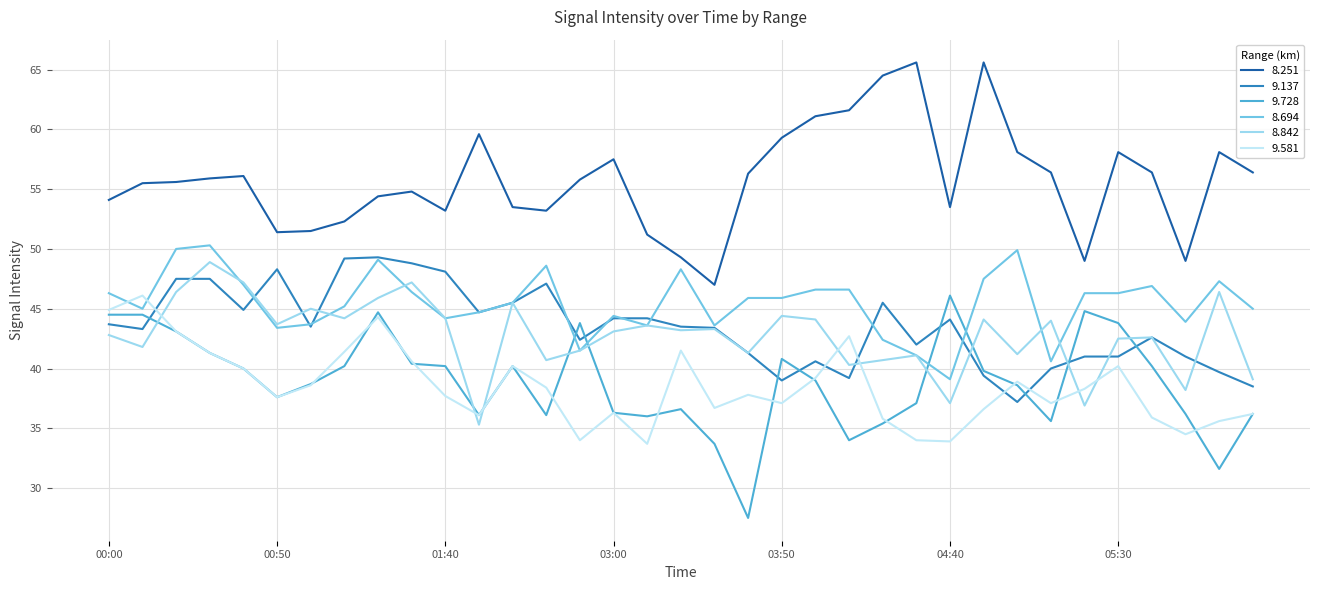

What is the minimum value shown in the chart?

27.5